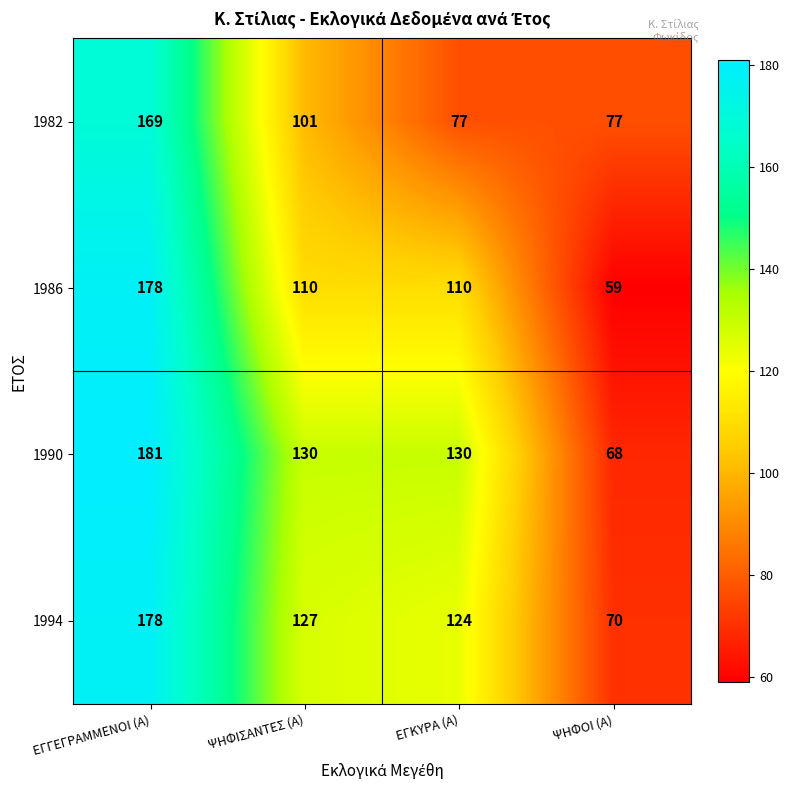

What is the difference between the 1986 values at ΕΓΓΕΓΡΑΜΜΕΝΟΙ (Α) and ΕΓΚΥΡΑ (Α)?

68